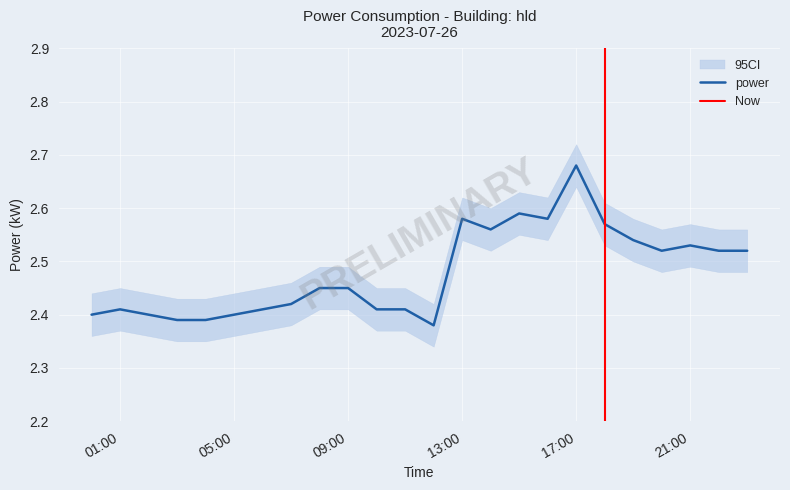

At which label is the value closest to 2?

12:00